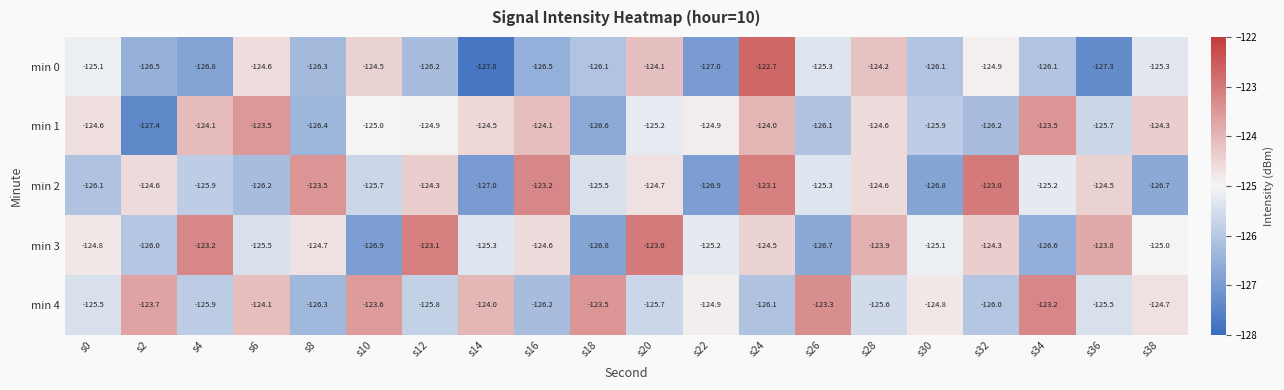

Rank the series at s2 from lowest to highest value.

min 1, min 0, min 3, min 2, min 4